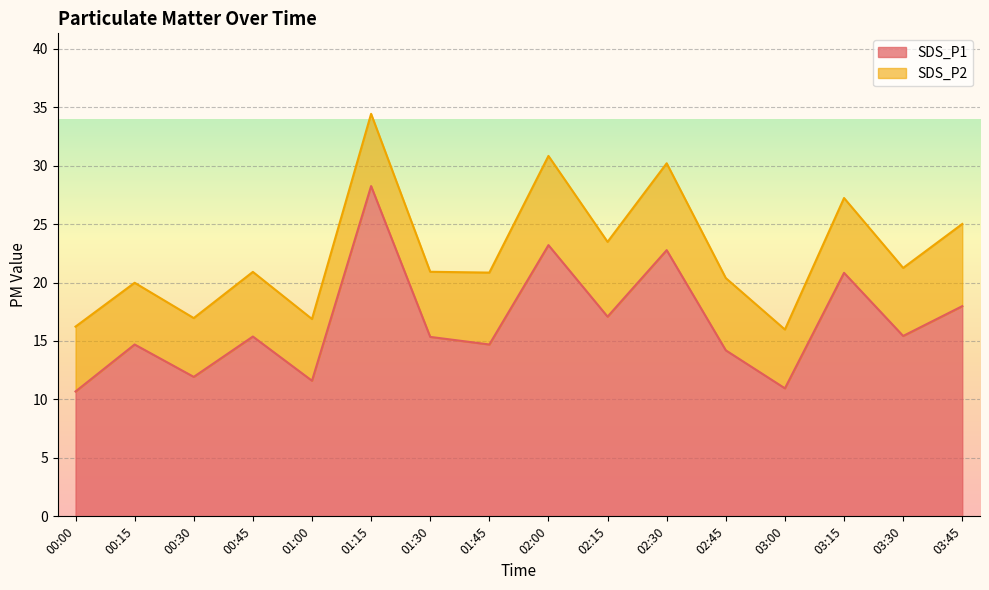

How many points are higher than both their immediate neighbors (excluding endpoints)?

6